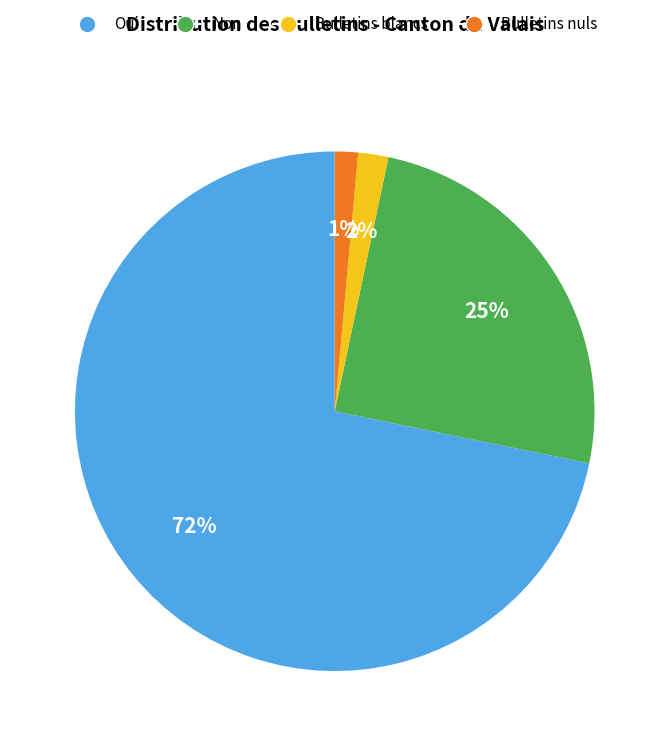

Do Bulletins blancs and Non together represent more than half of the pie?

No